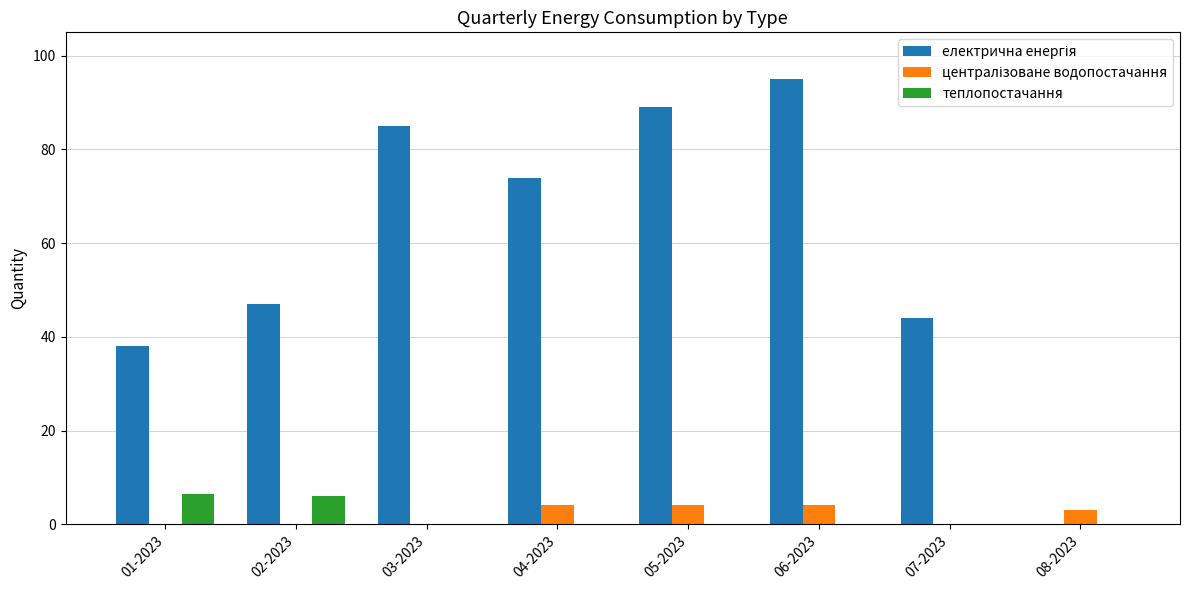

What is the total value across all series at 02-2023?

53.1